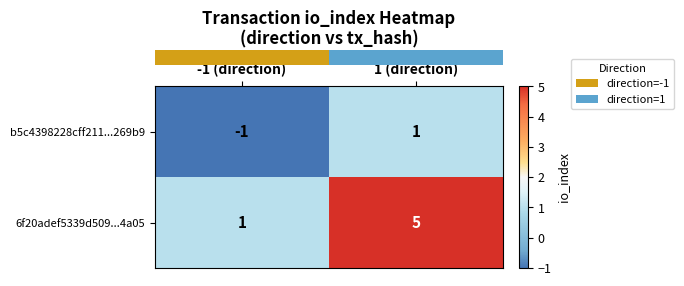

Which category has the highest value across all series?

1 (direction)